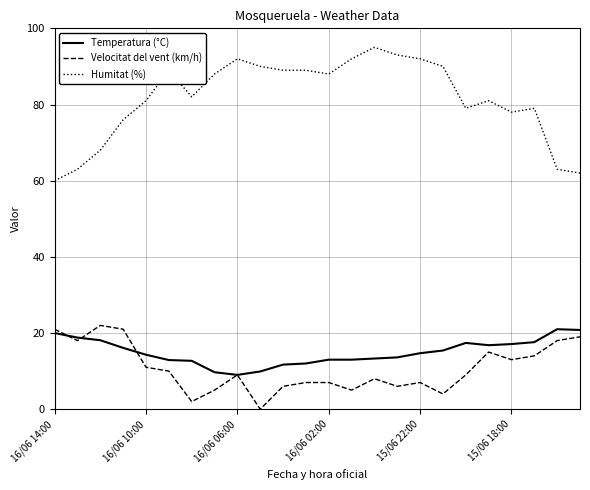

True or false: Velocitat del vent (km/h) and Humitat (%) cross at least once.

False